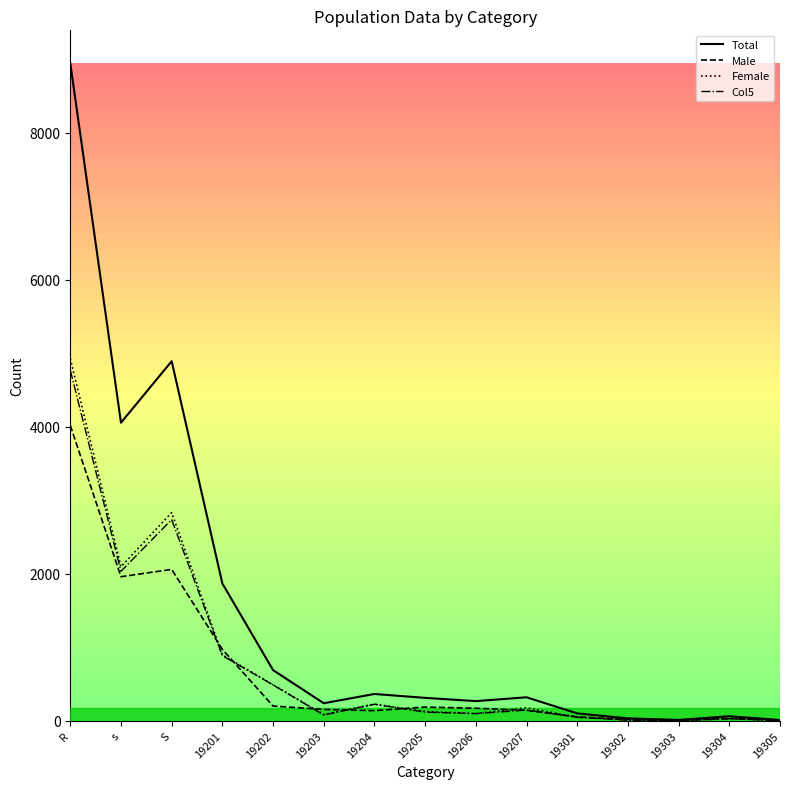

What are all the series names shown in the legend?

Total, Male, Female, Col5